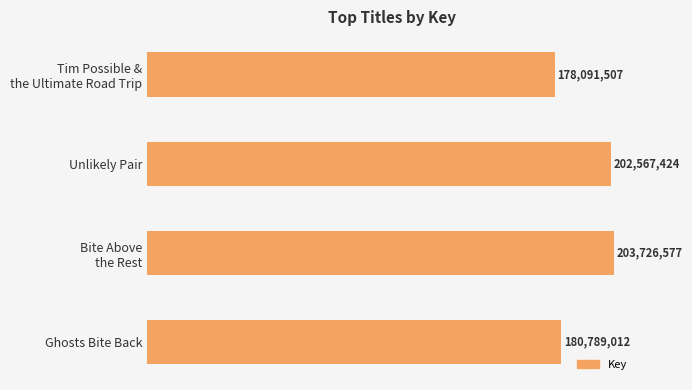

Rank the categories by value from lowest to highest.

Tim Possible &
the Ultimate Road Trip, Ghosts Bite Back, Unlikely Pair, Bite Above
the Rest